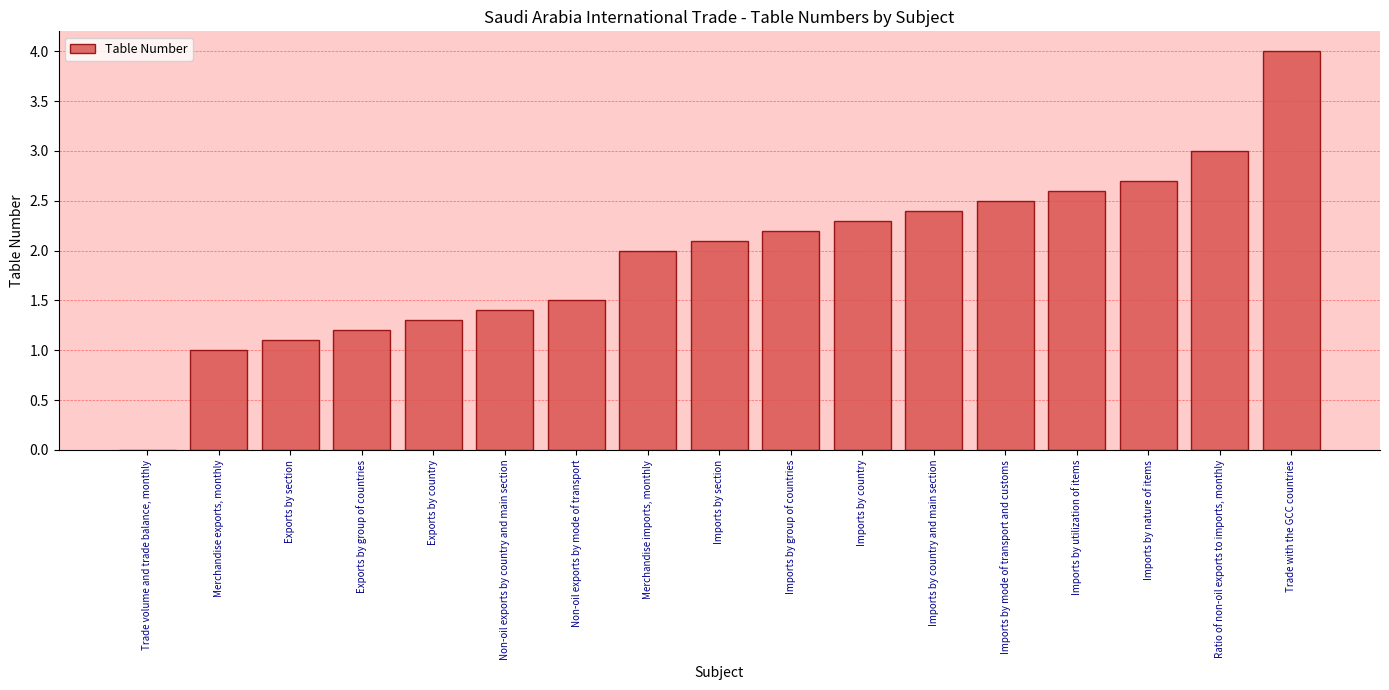

What is the sum of the values at Exports by group of countries and Merchandise imports, monthly?

3.2